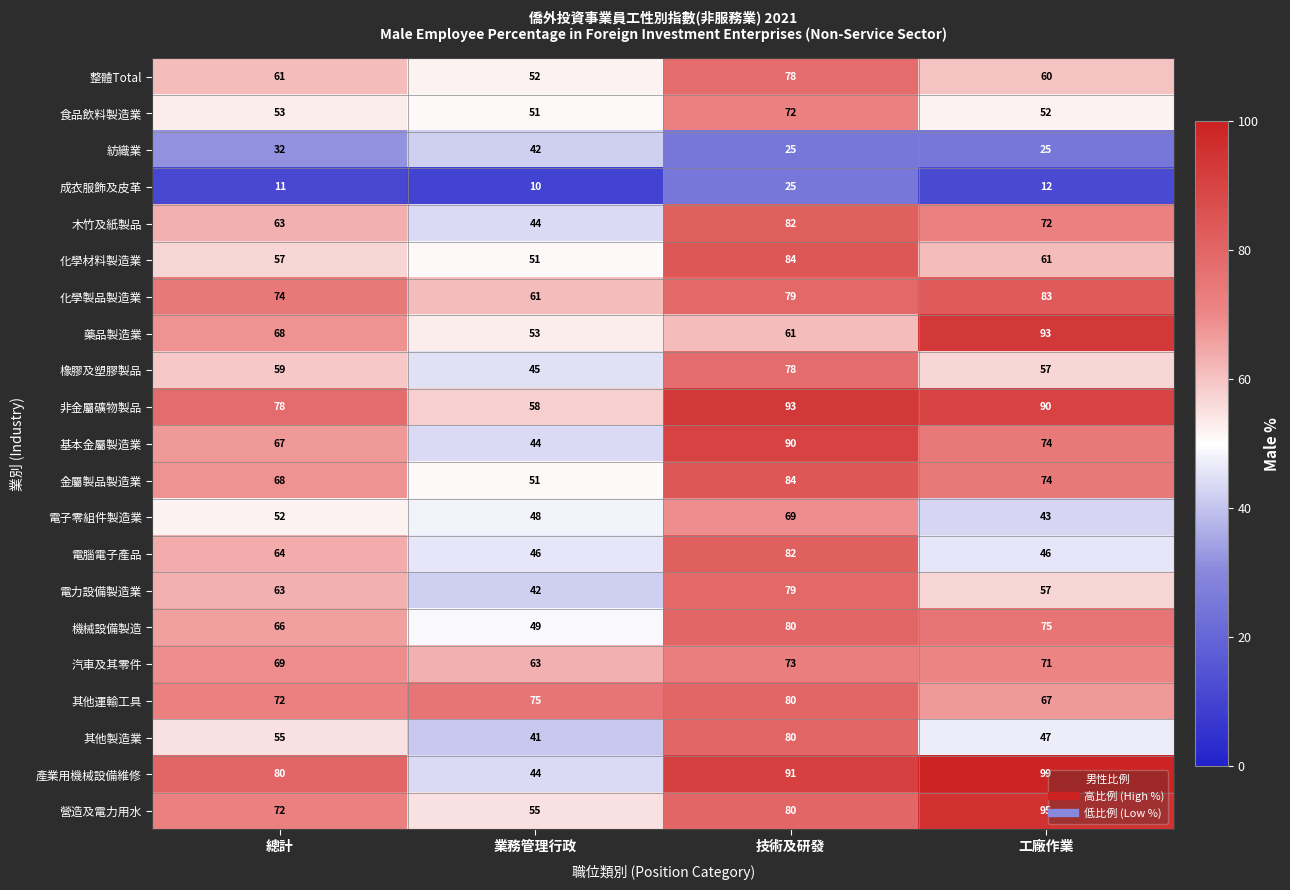

What is the total value across all series at 技術及研發?

1565